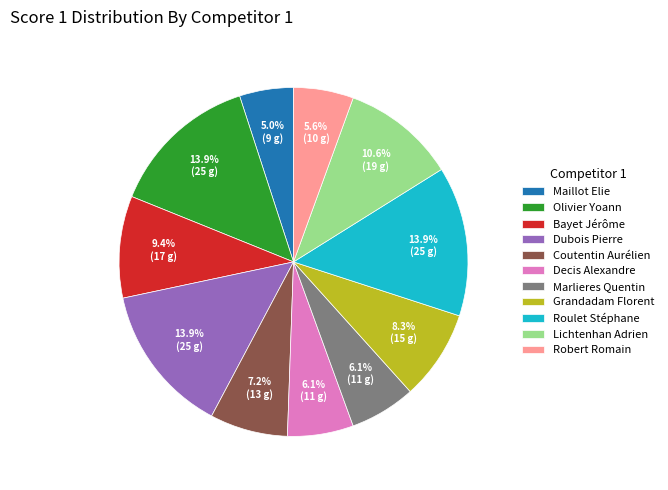

True or false: Decis Alexandre accounts for 13% of the total.

False